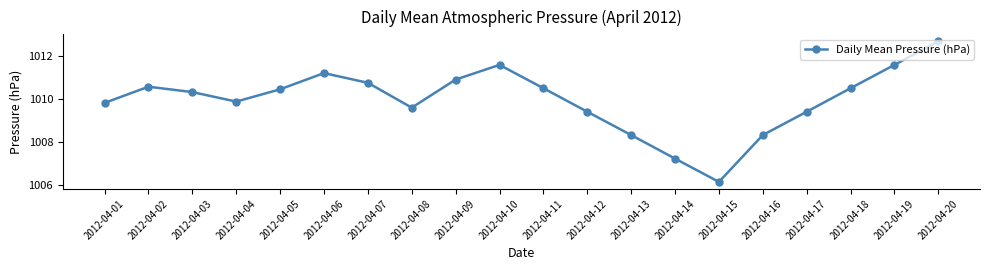

The chart shows a value of 1012.7 at 2012-04-20. True or false?

True